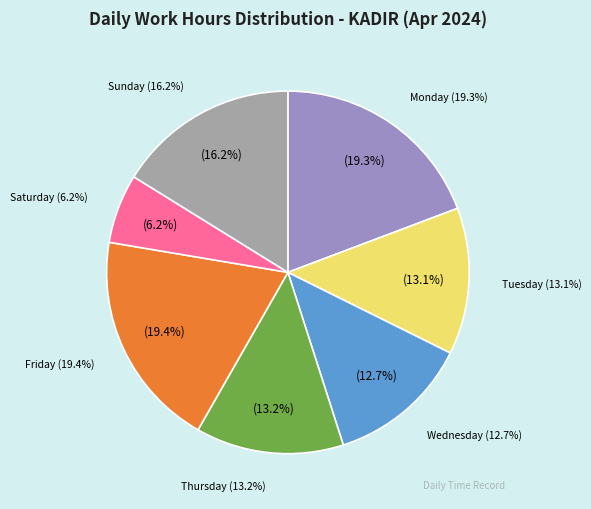

Is there a majority slice in this chart?

No